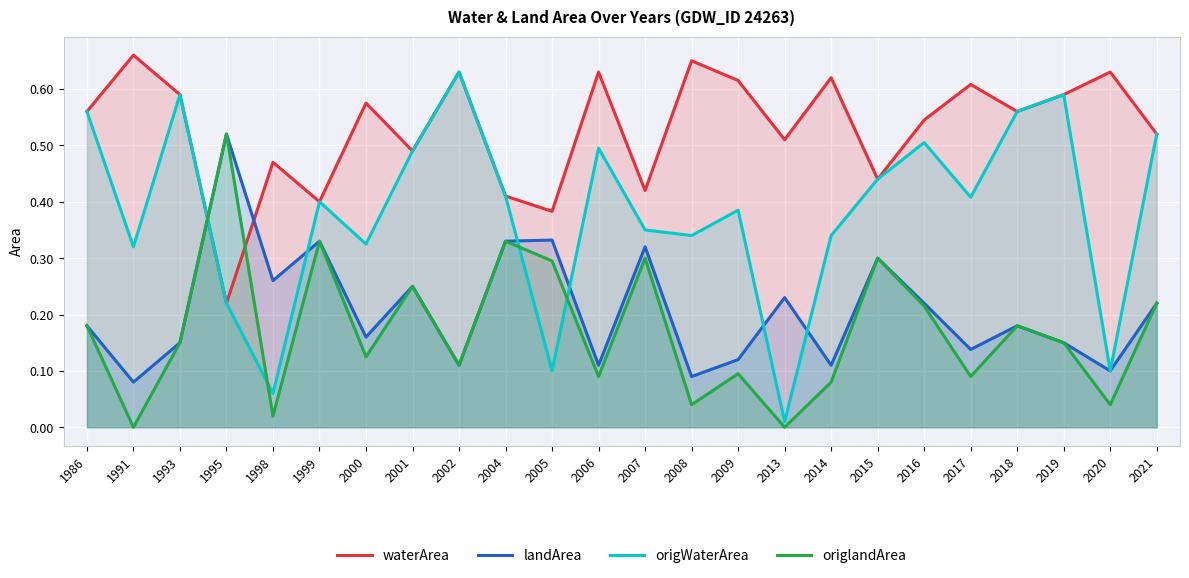

The value of waterArea at 2014 is 0.6. True or false?

True